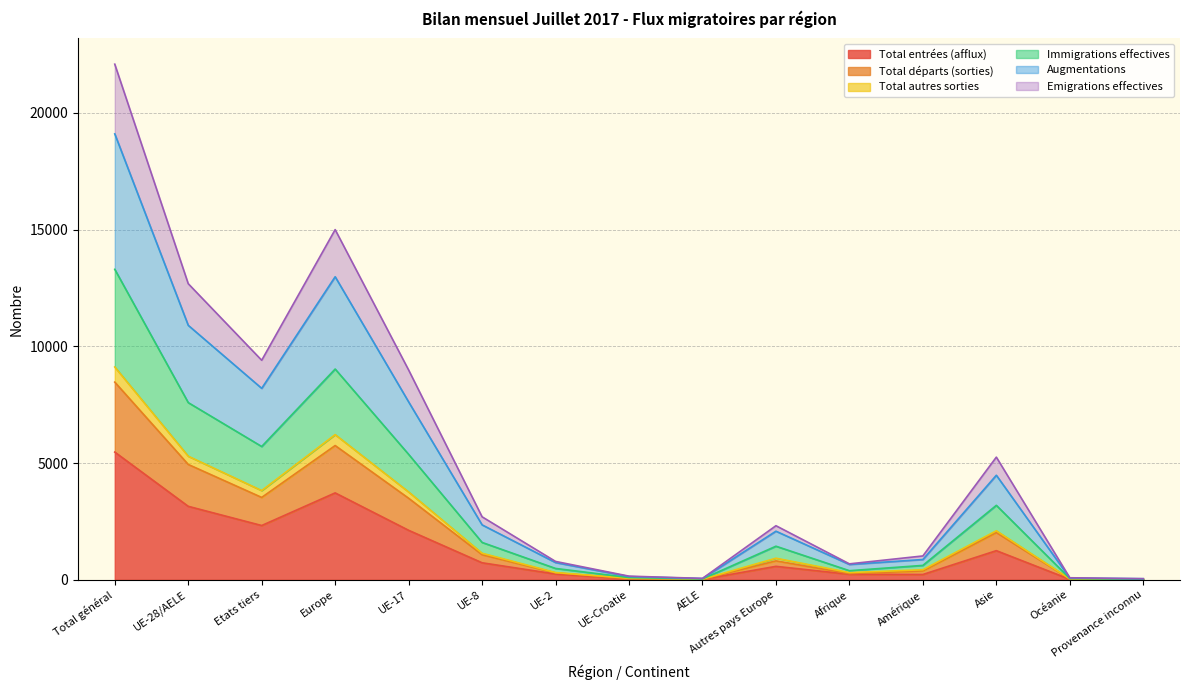

True or false: Emigrations effectives and Augmentations intersect in this chart.

False